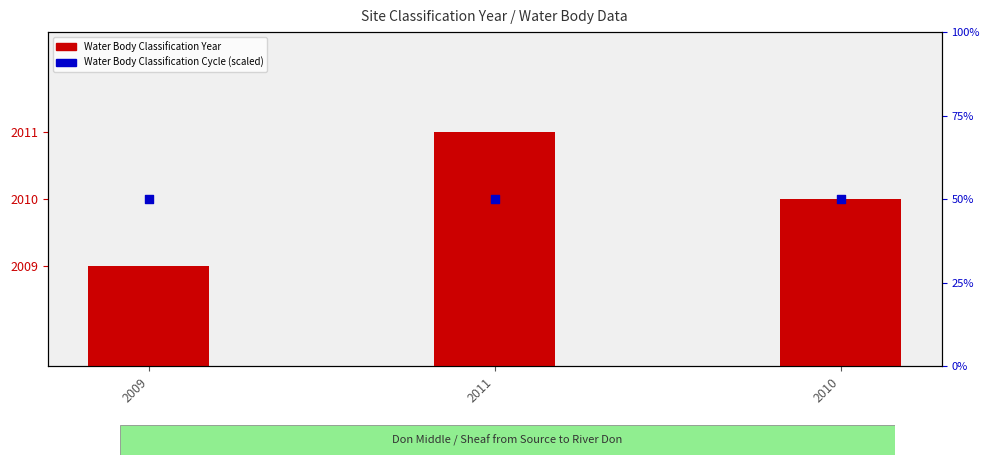

Is the value of Water Body Classification Cycle (scaled) at 2010 greater than the value of Water Body Classification Year at 2010?

No